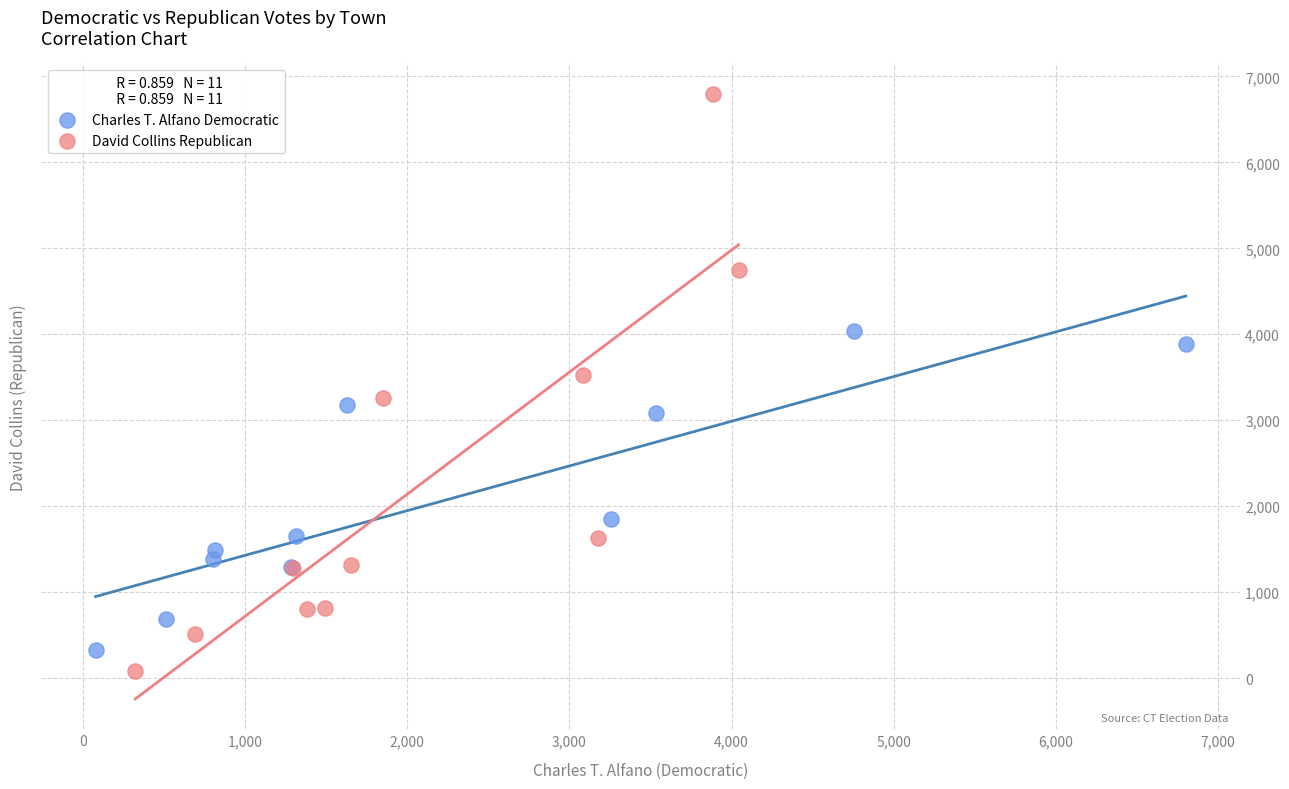

Which series has the largest Y range (max minus min)?

David Collins Republican